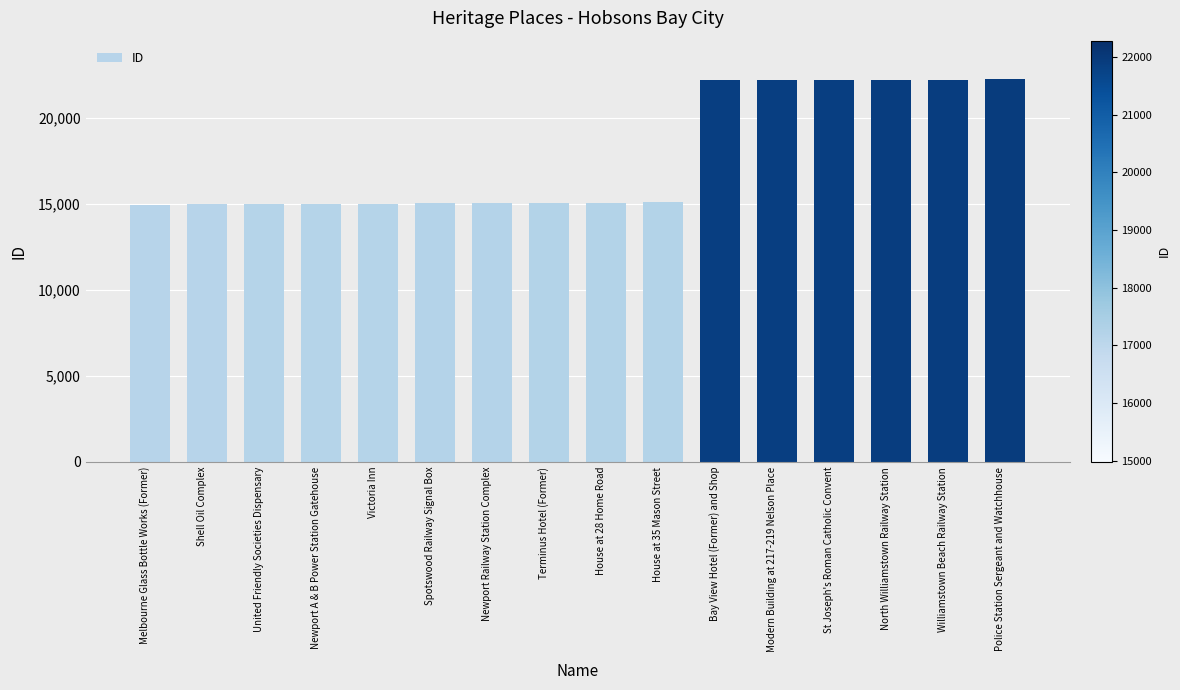

What is the difference between the second highest and minimum values?

7269